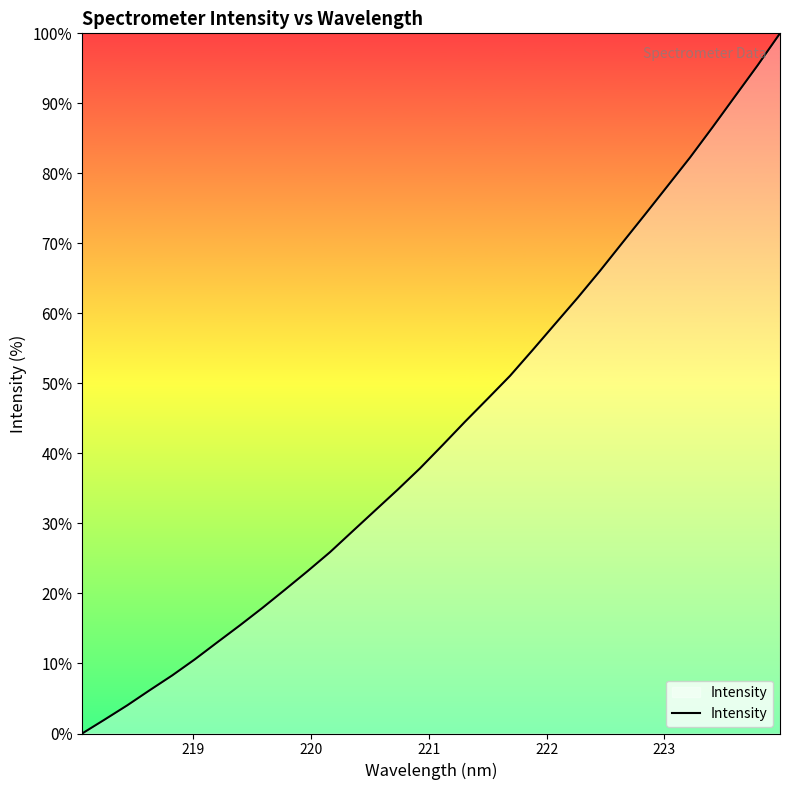

What is the difference between the maximum and minimum values?

100.0